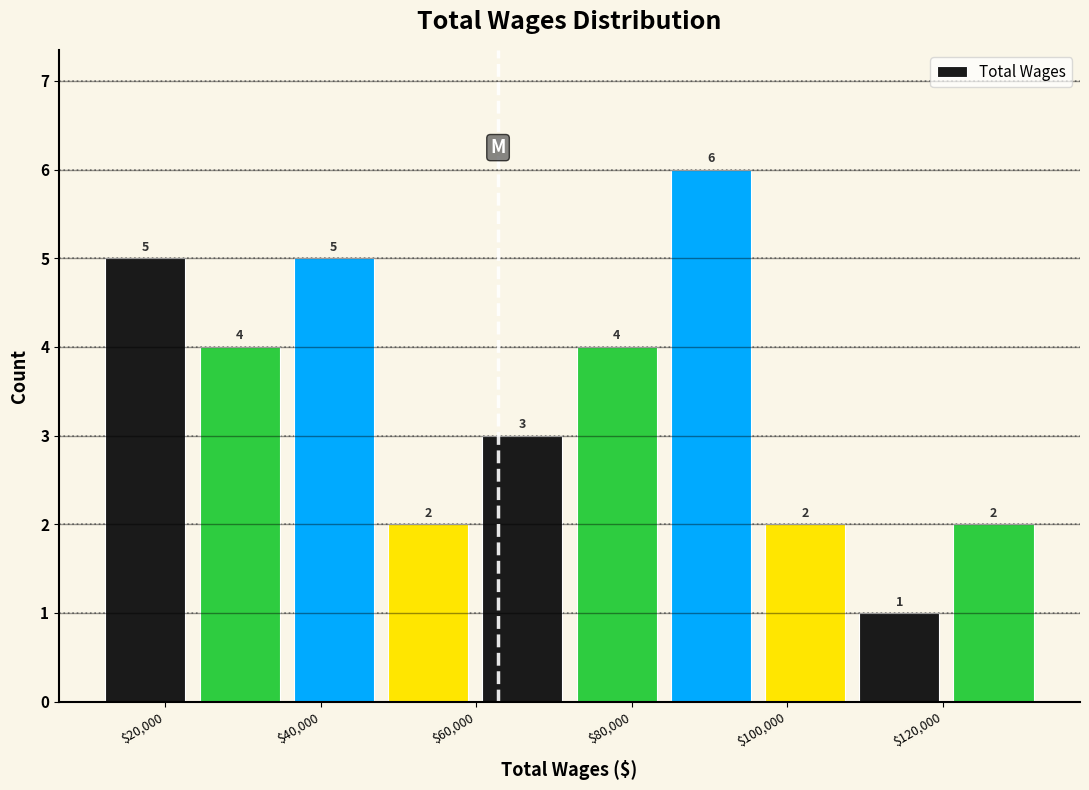

Reading left to right, list every bar in this chart as the range it spans on the x-axis followed by its height. The bar edges are not printed on the chart, so give them approximately, as read against the axis.

12000 to 24000: 5
24000 to 36000: 4
36000 to 48000: 5
48000 to 60000: 2
60000 to 72000: 3
72000 to 84000: 4
84000 to 96000: 6
96000 to 108000: 2
108000 to 120000: 1
120000 to 132000: 2